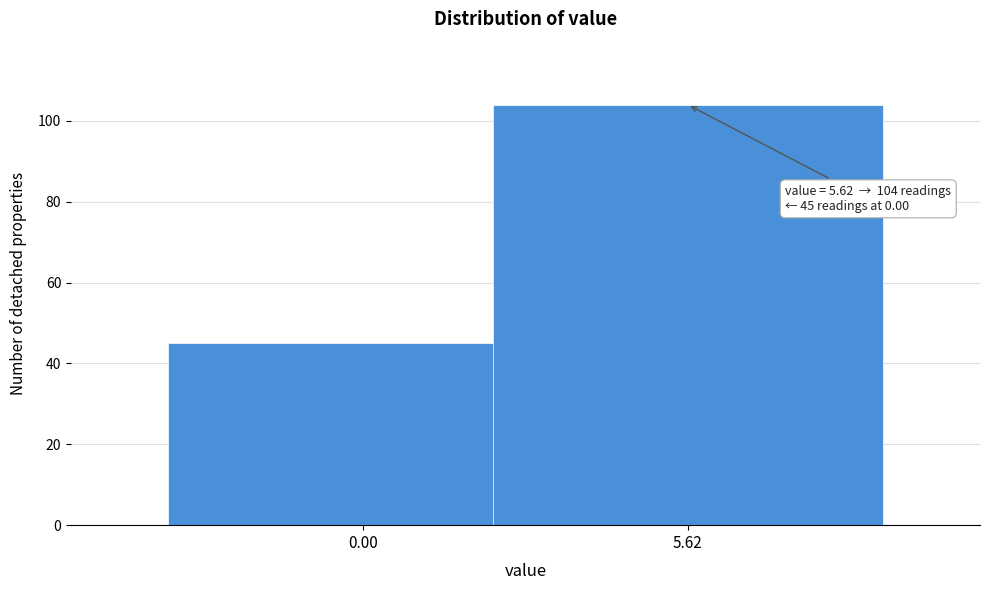

Reading right to left, transcribe all the data shown in this chart.

104	45